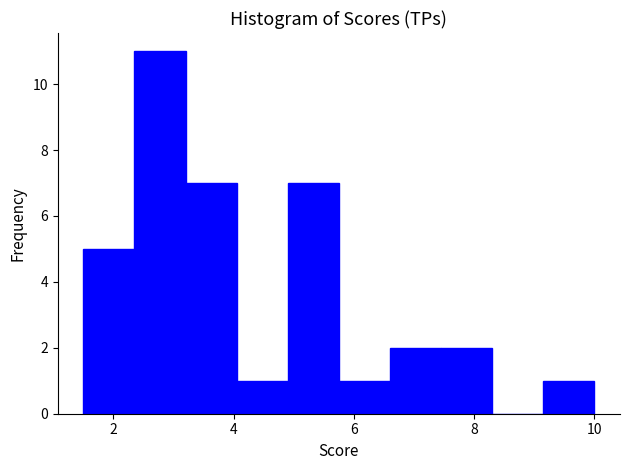

Reading left to right, list every bar in this chart as the range it spans on the x-axis followed by its height. Neither the bar edges nor the heights are printed on the chart, so give them approximately, as read against the axes.

1.50 to 2.35: 5
2.35 to 3.20: 11
3.20 to 4.05: 7
4.05 to 4.90: 1
4.90 to 5.75: 7
5.75 to 6.60: 1
6.60 to 7.45: 2
7.45 to 8.30: 2
8.30 to 9.15: 0
9.15 to 10.00: 1